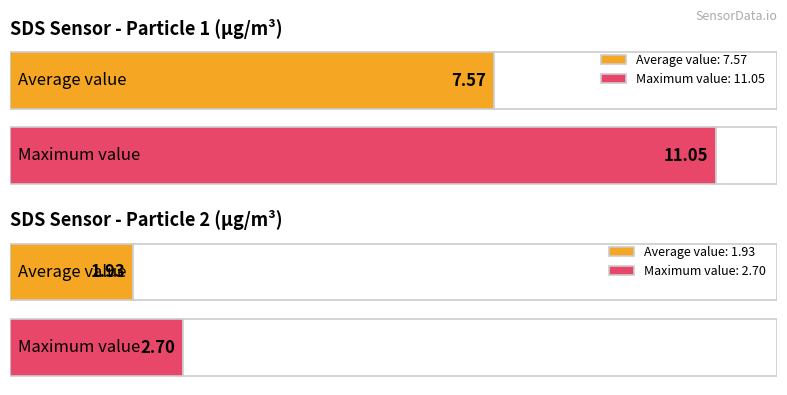

List the series in order of their overall mean, lowest first.

SDS_P2, SDS_P1